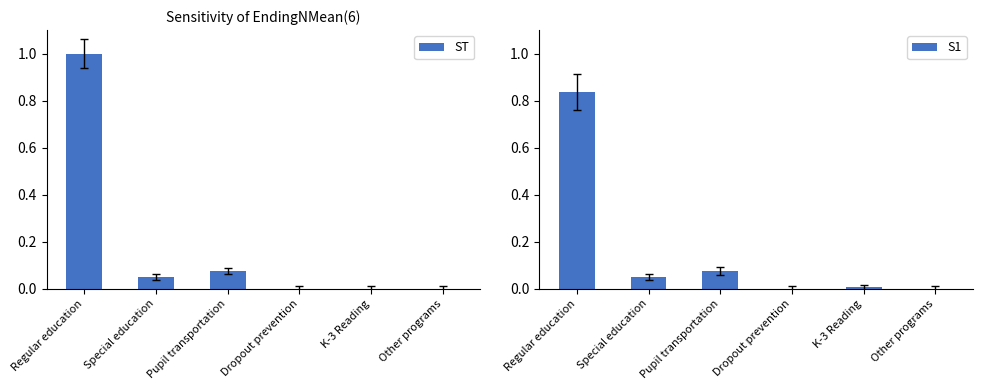

Reading left to right, list all the values displayed in this chart.

ST: Regular education=1.0	Special education=0.0	Pupil transportation=0.1	Dropout prevention=0.0	K-3 Reading=0.0	Other programs=0.0
S1: Regular education=0.8	Special education=0.0	Pupil transportation=0.1	Dropout prevention=0.0	K-3 Reading=0.0	Other programs=0.0